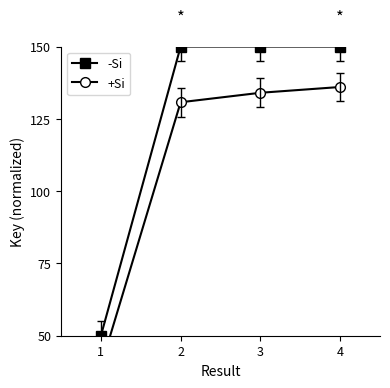

Reading right to left, transcribe all the data shown in this chart.

-Si: 150.0	150.0	150.0	50.0
+Si: 136.0	134.0	130.7	39.4